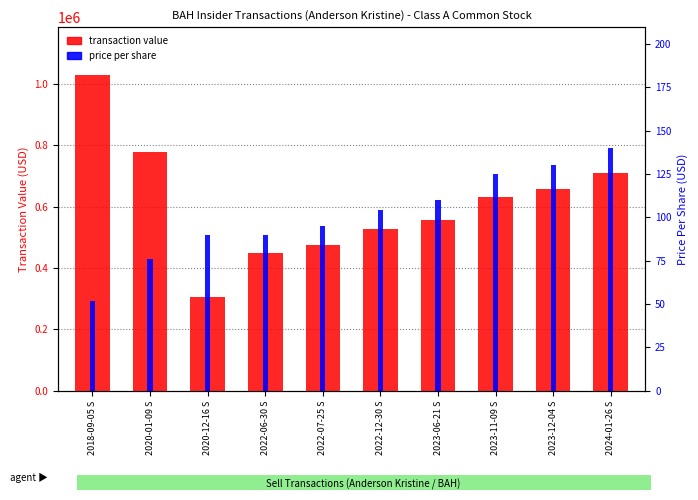

How many data points in transaction value are less than 633000?

5